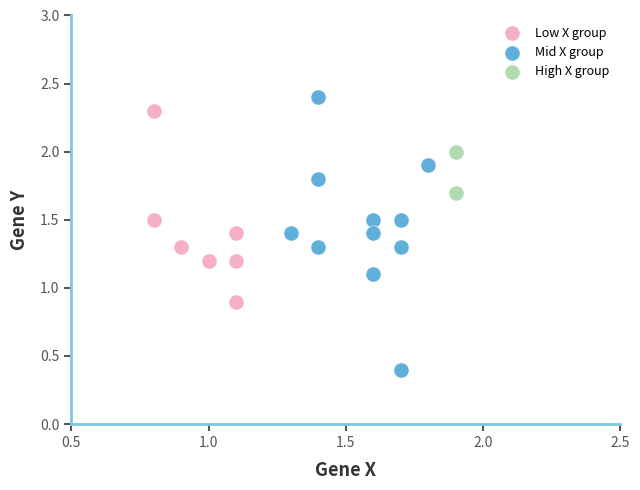

What are all the series names shown in the legend?

Low X group, Mid X group, High X group